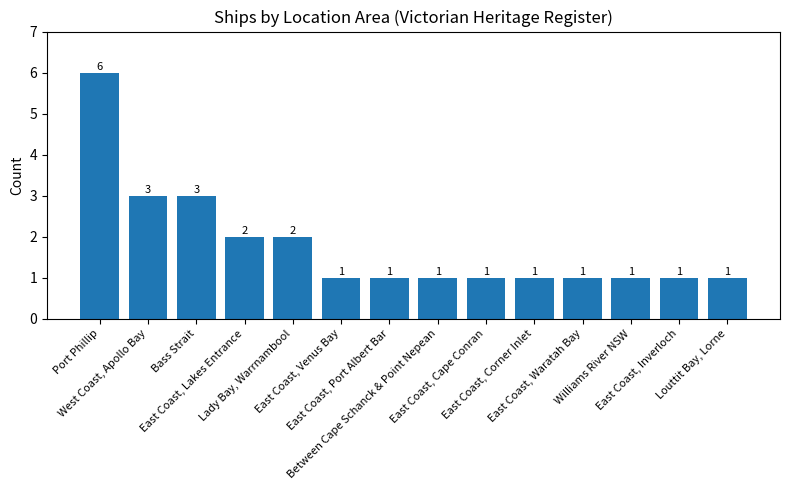

What is the minimum value shown in the chart?

1